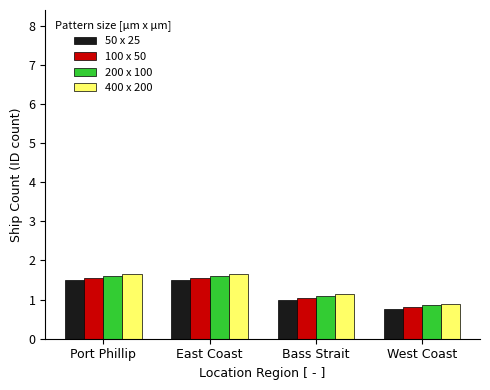

What is the total value across all series at Bass Strait?

4.3